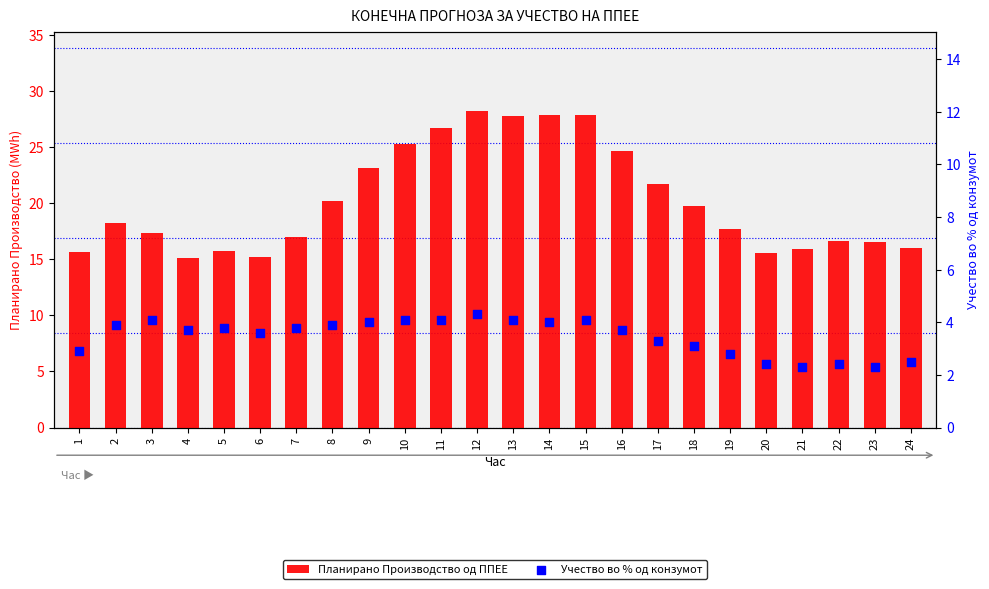

At which category is the sum across all series the highest?

12